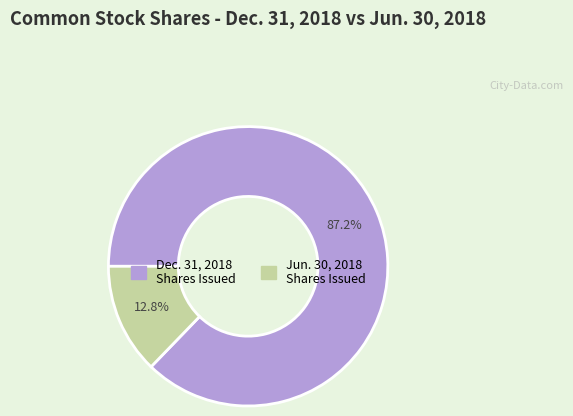

Is there a majority slice in this chart?

Yes